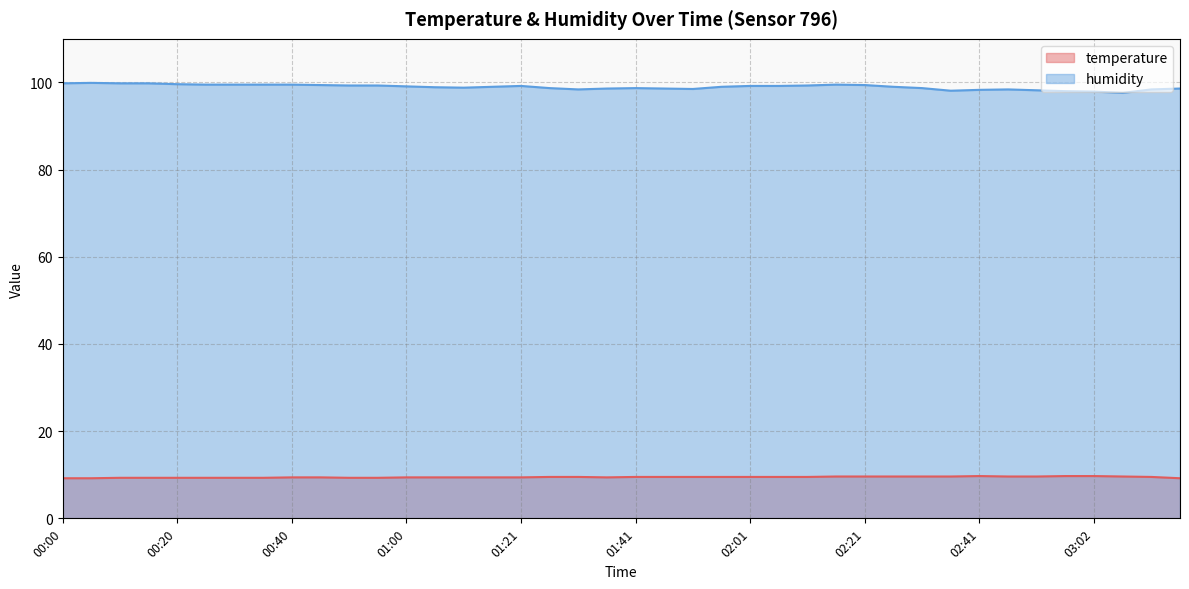

What position from the right is 00:20?

36